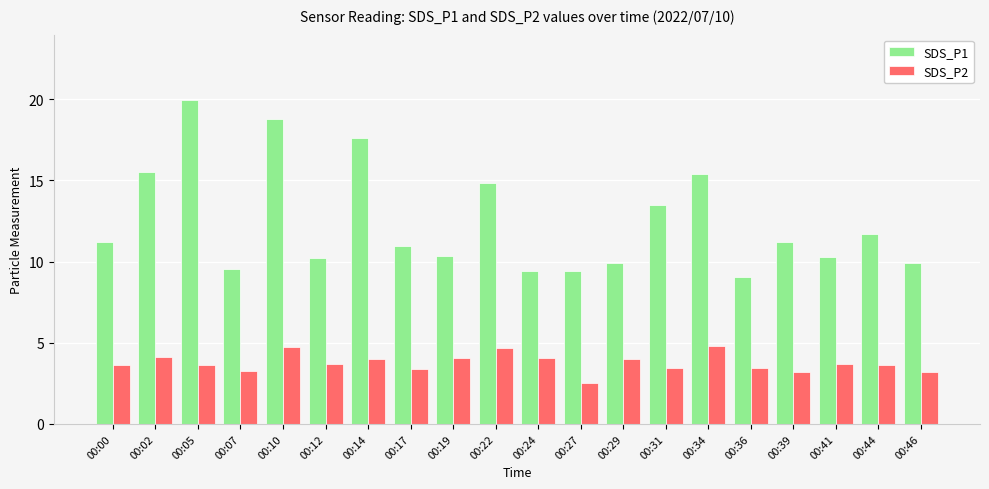

How many series are shown in this chart?

2